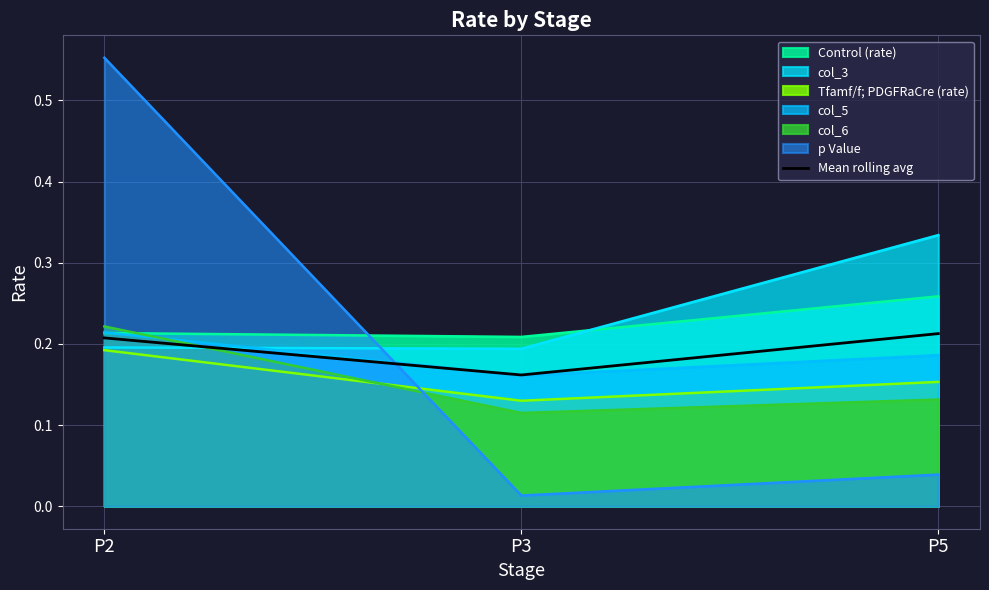

List the labels in order of value, largest first.

P5, P2, P3